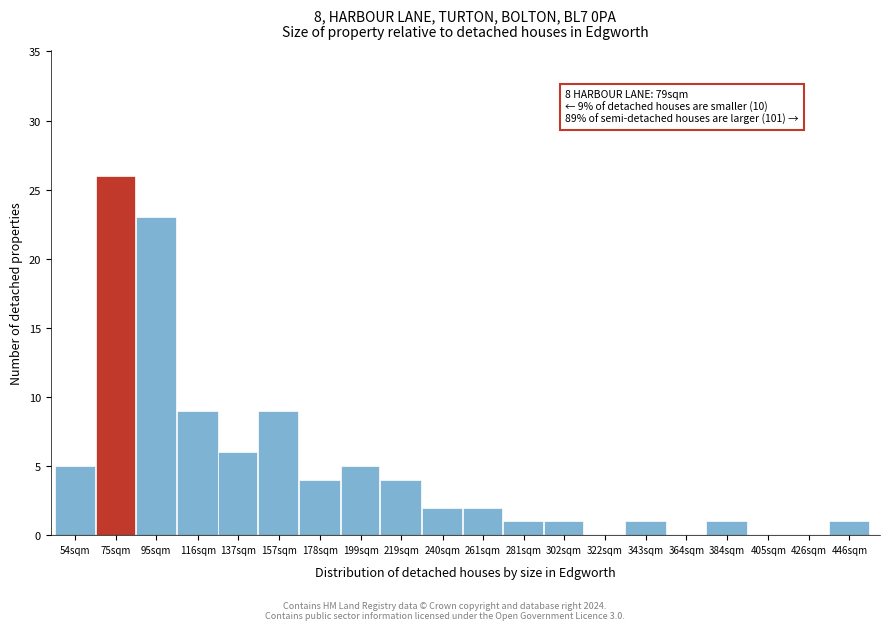

Reading right to left, extract all data points from this chart.

446sqm=1	426sqm=0	405sqm=0	384sqm=1	364sqm=0	343sqm=1	322sqm=0	302sqm=1	281sqm=1	261sqm=2	240sqm=2	219sqm=4	199sqm=5	178sqm=4	157sqm=9	137sqm=6	116sqm=9	95sqm=23	75sqm=26	54sqm=5